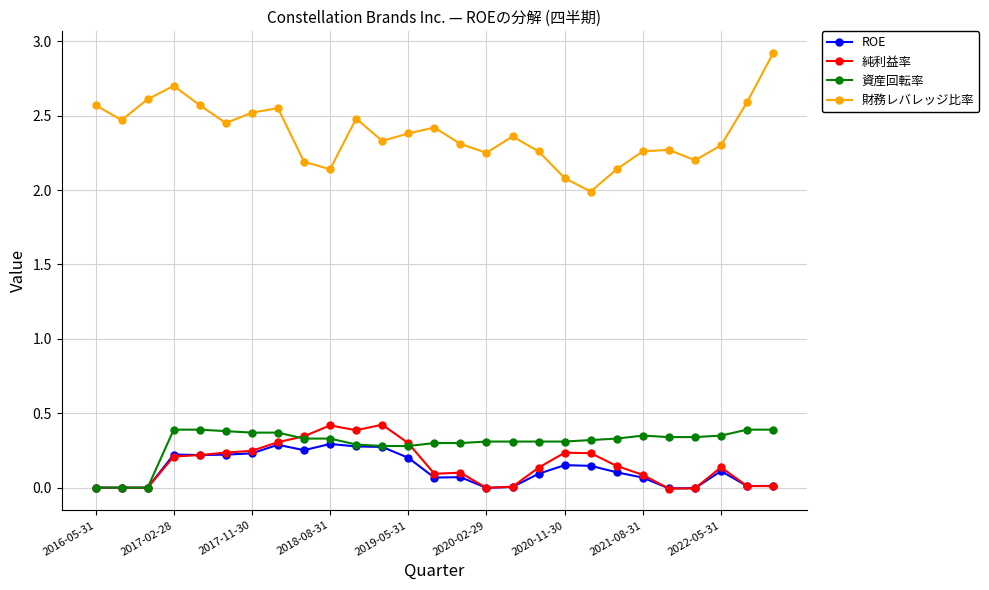

Which series has the largest range (max minus min)?

財務レバレッジ比率